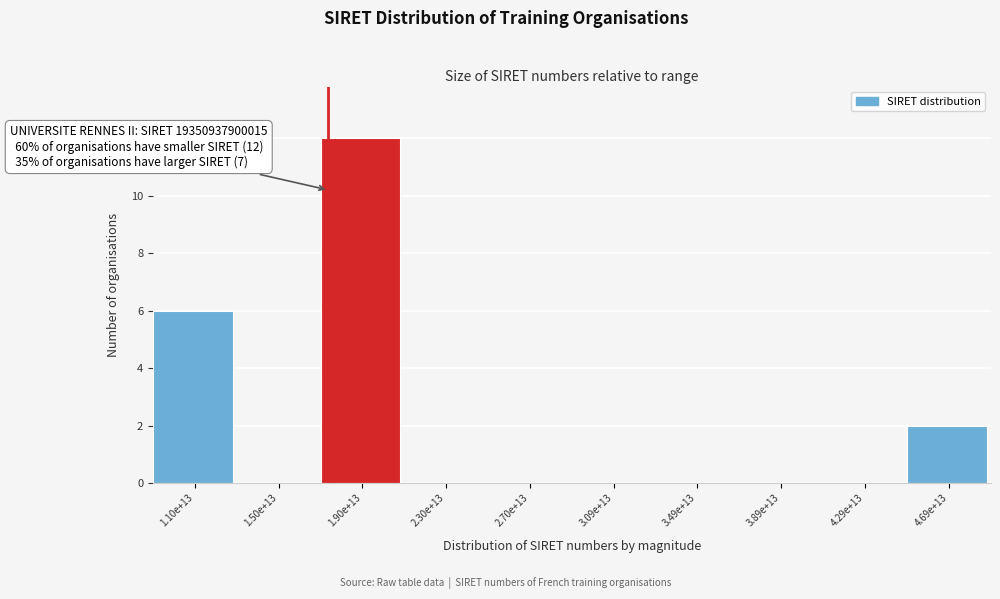

Reading left to right, extract all data points from this chart.

1.10e+13=6	1.50e+13=0	1.90e+13=12	2.30e+13=0	2.70e+13=0	3.09e+13=0	3.49e+13=0	3.89e+13=0	4.29e+13=0	4.69e+13=2